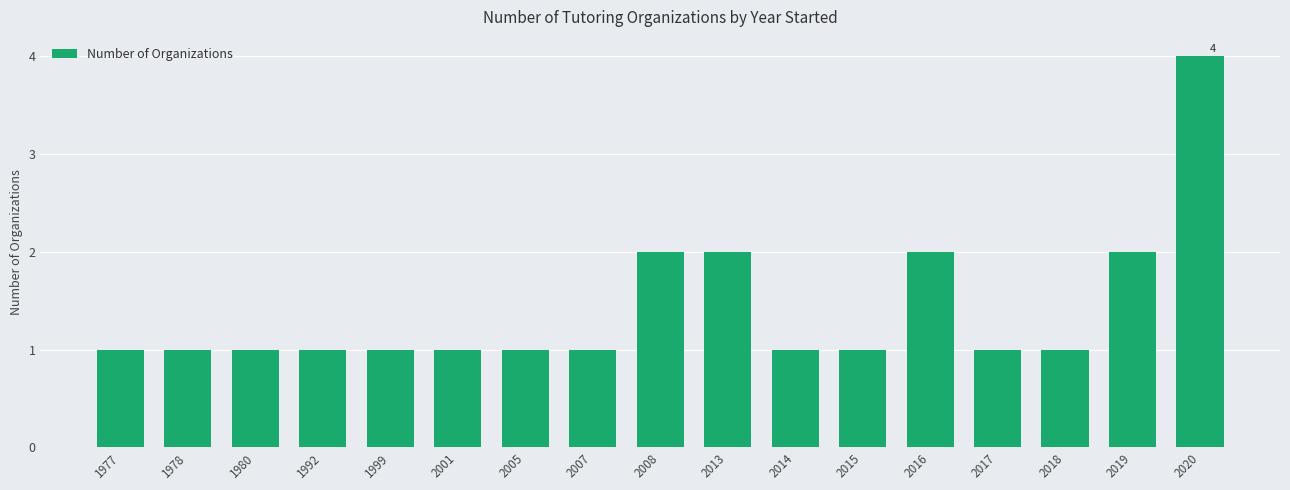

Count the values in the range 1 to 2.

16